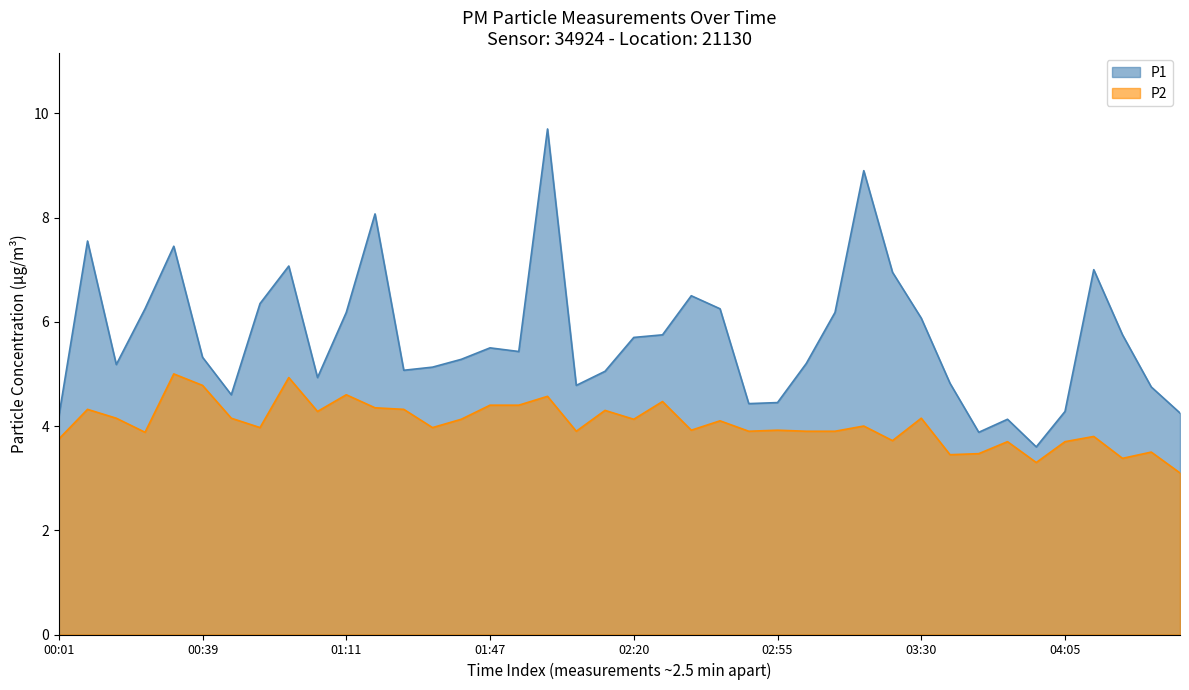

True or false: P1 and P2 intersect in this chart.

False